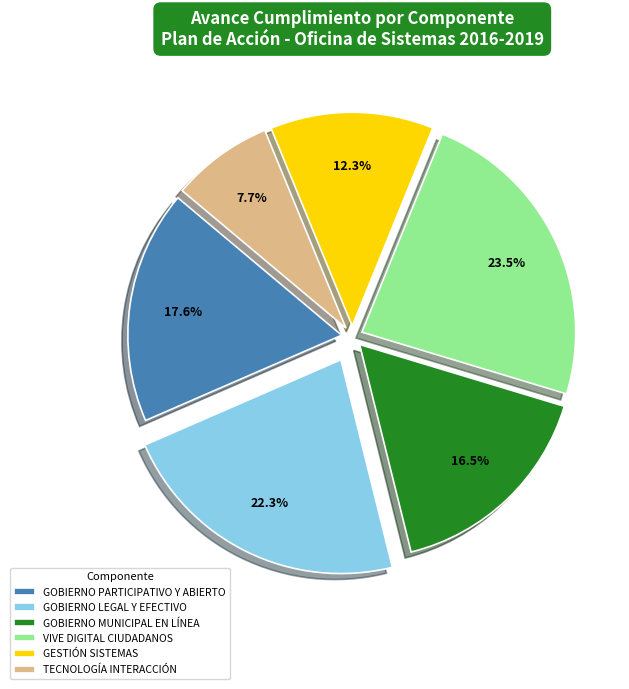

Does GOBIERNO LEGAL Y EFECTIVO account for over 50% of the chart?

No